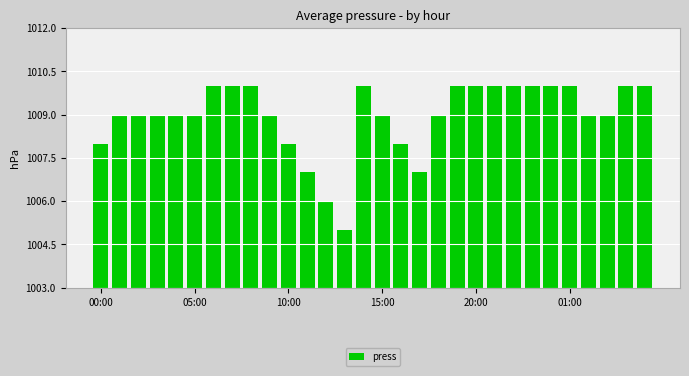

Reading left to right, extract all data points from this chart.

1008	1009	1009	1009	1009	1009	1010	1010	1010	1009	1008	1007	1006	1005	1010	1009	1008	1007	1009	1010	1010	1010	1010	1010	1010	1010	1009	1009	1010	1010